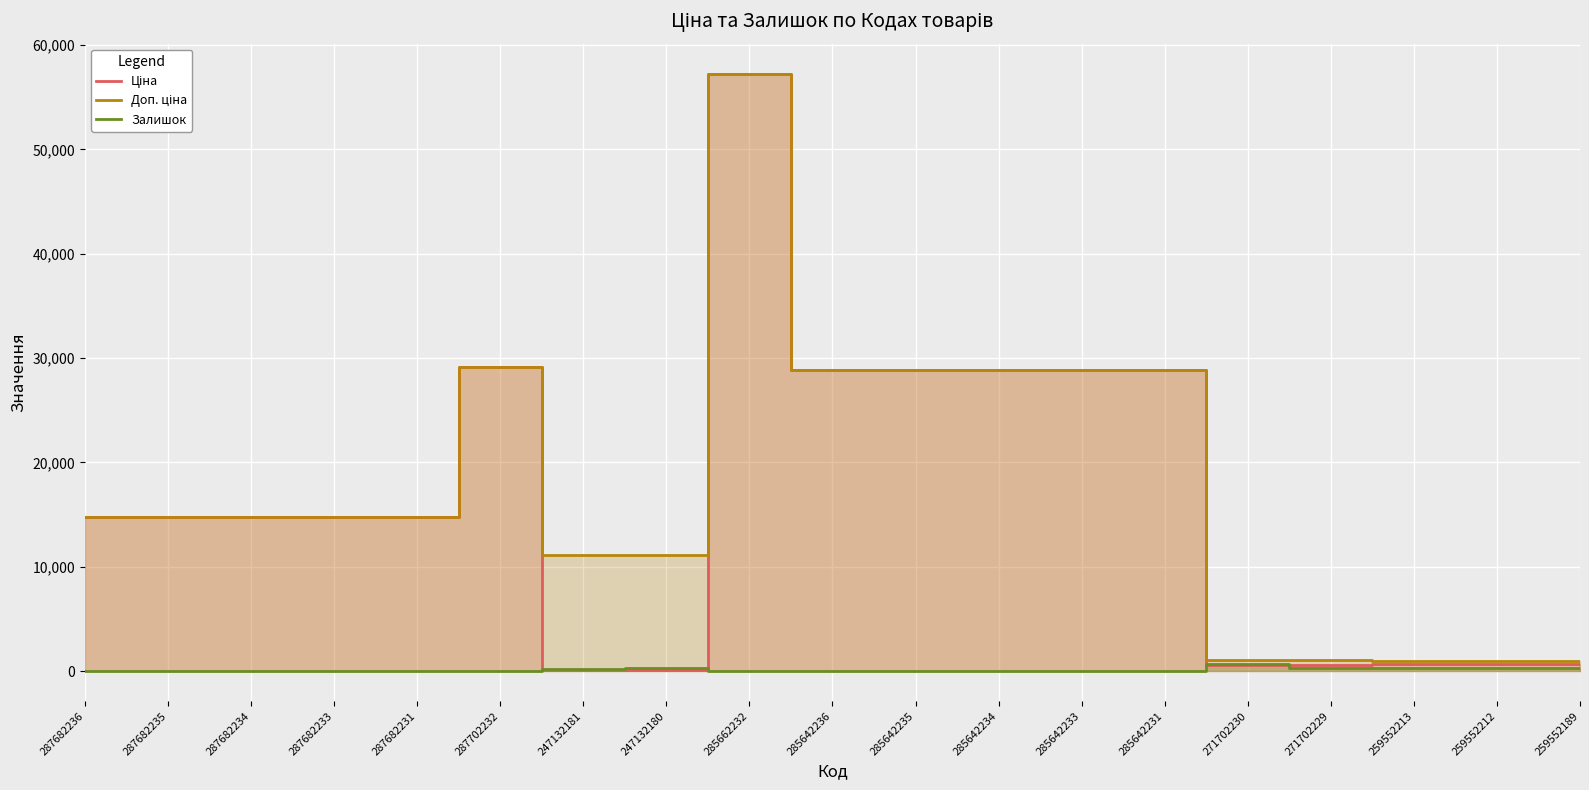

At which category is the sum across all series the highest?

285662232